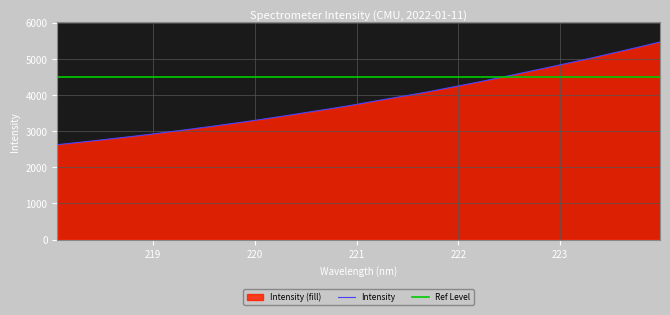

List the labels in order of value, smallest first.

218.0596, 218.2508, 218.442, 218.6332, 218.8244, 219.0156, 219.2067, 219.3979, 219.589, 219.7801, 219.9712, 220.1623, 220.3533, 220.5444, 220.7354, 220.9264, 221.1174, 221.3083, 221.4993, 221.6902, 221.8812, 222.0721, 222.263, 222.4538, 222.6447, 222.8355, 223.0264, 223.2172, 223.408, 223.5987, 223.7895, 223.9802